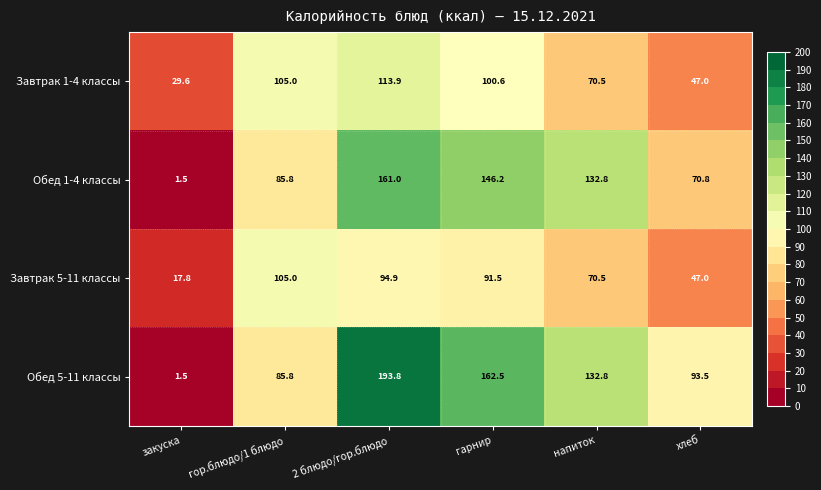

What is the maximum value shown in the chart?

193.8